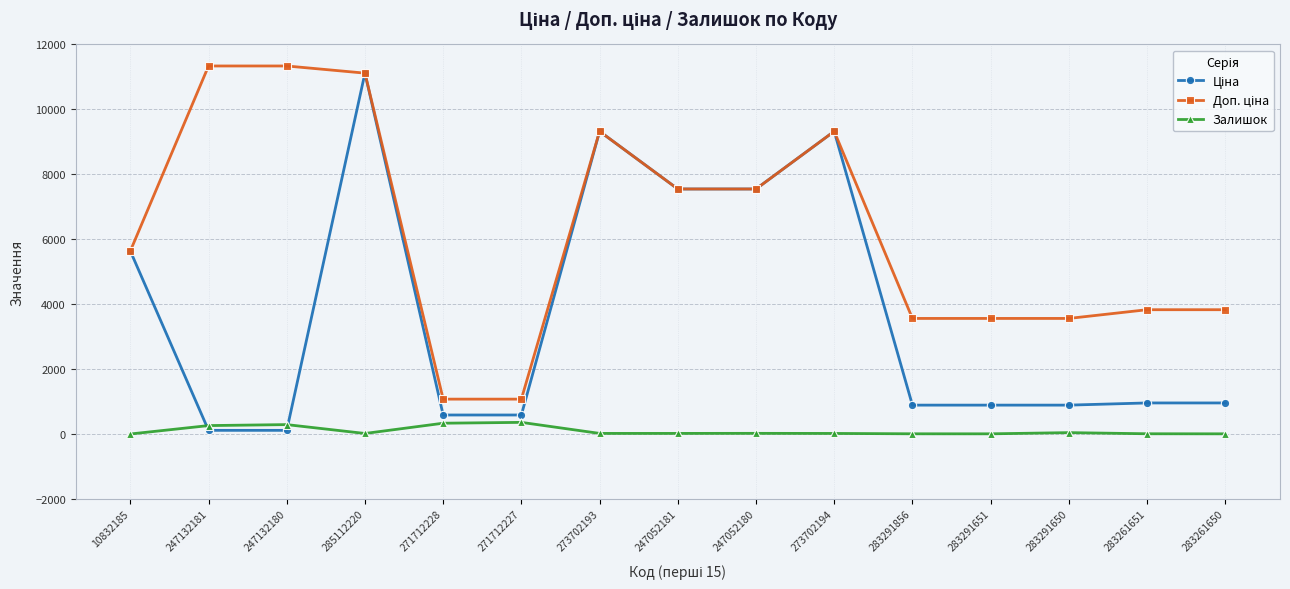

At which category is the sum across all series the highest?

285112220